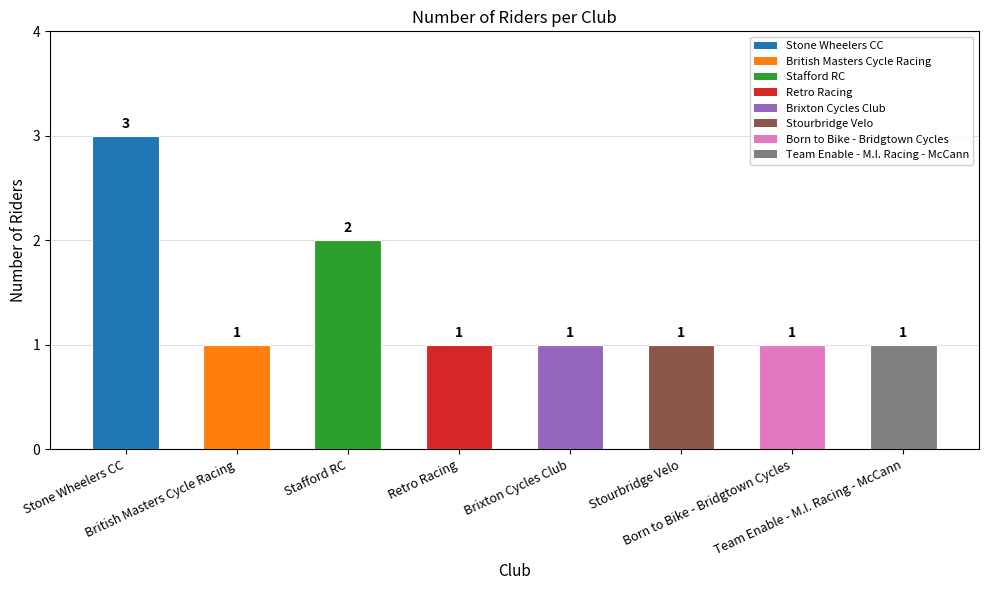

What is the value of the 5th bar from the left?

1